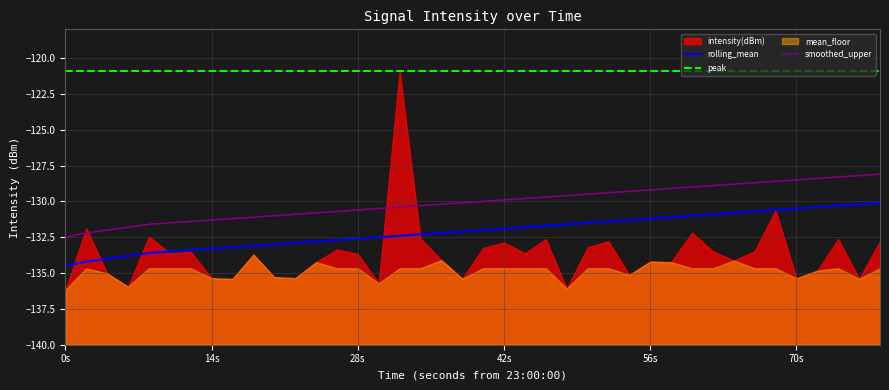

What is the lowest value of the smoothed_upper series?

-132.5